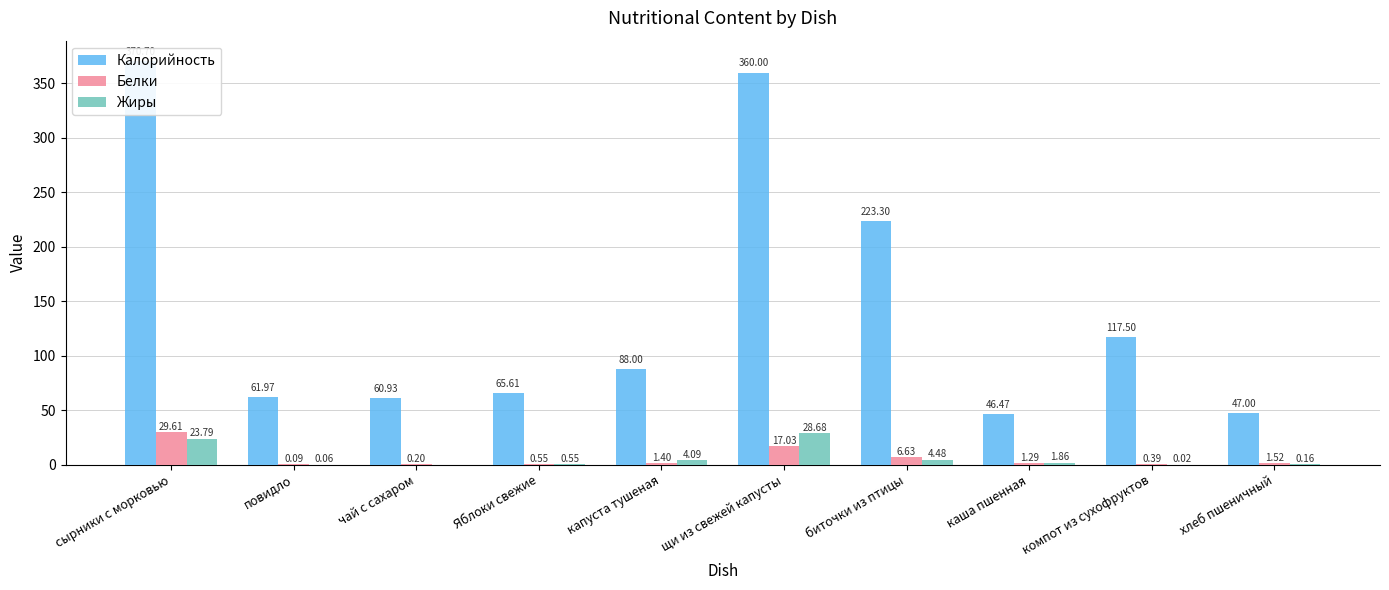

Are the bars grouped side by side (vs. stacked)?

Yes